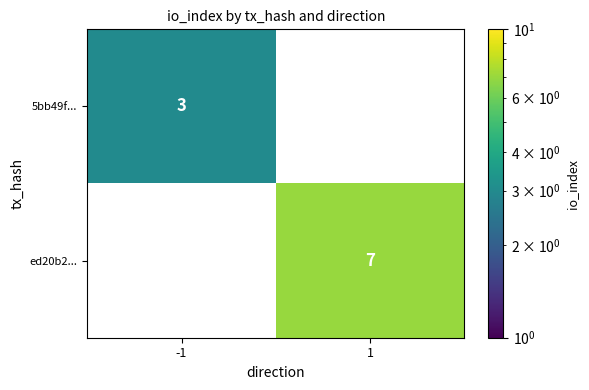

Count the number of categories in the chart.

2